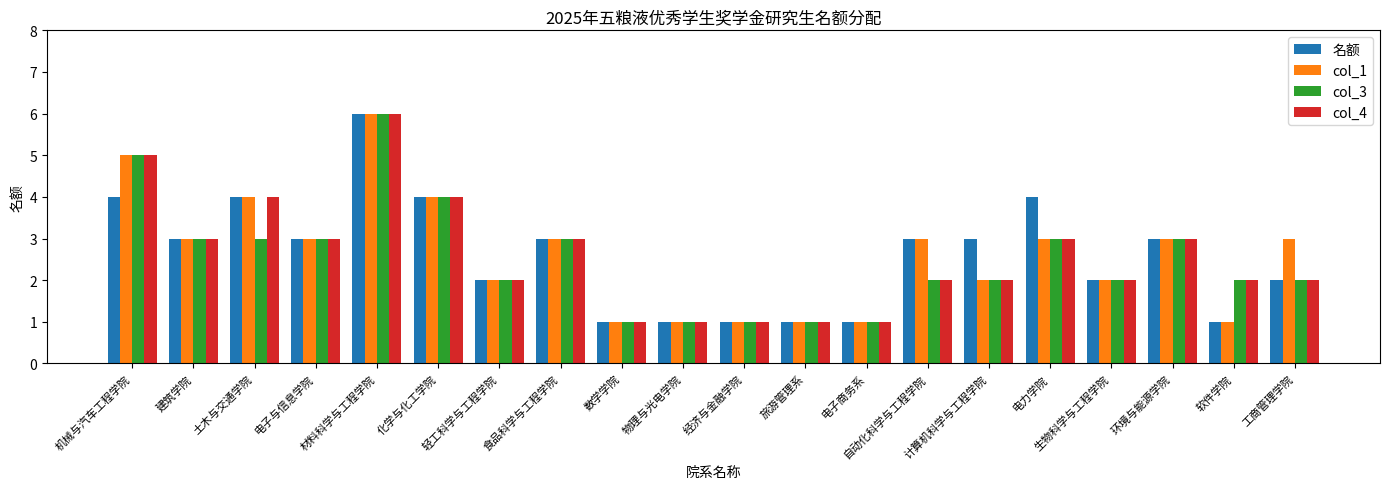

What is the difference between the maximum and minimum values in the col_1 series?

5